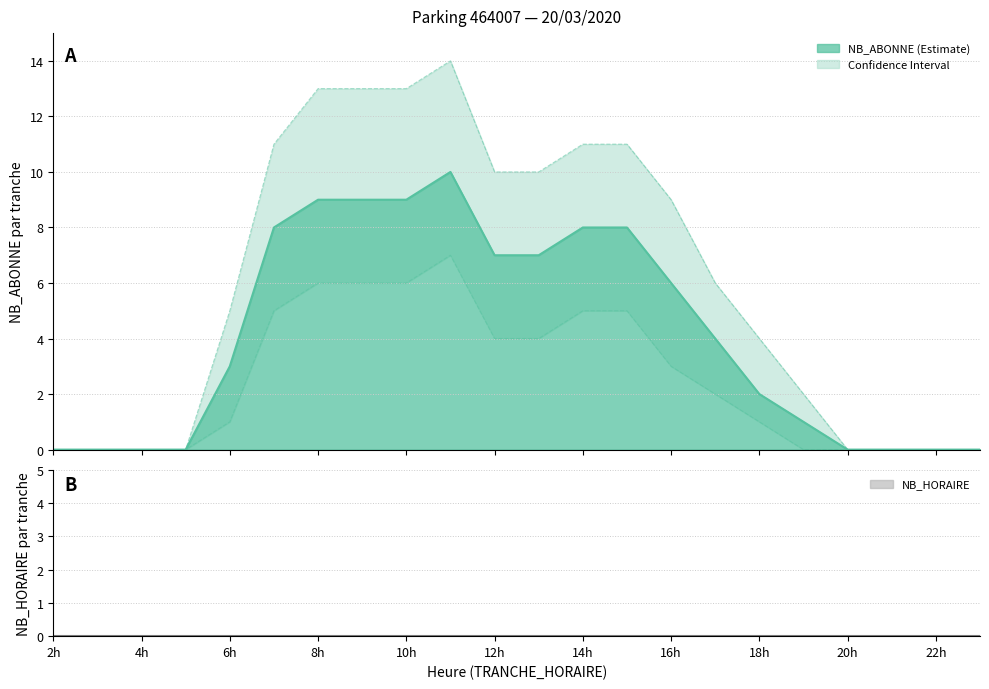

Which label corresponds to the smallest value in the chart?

2h